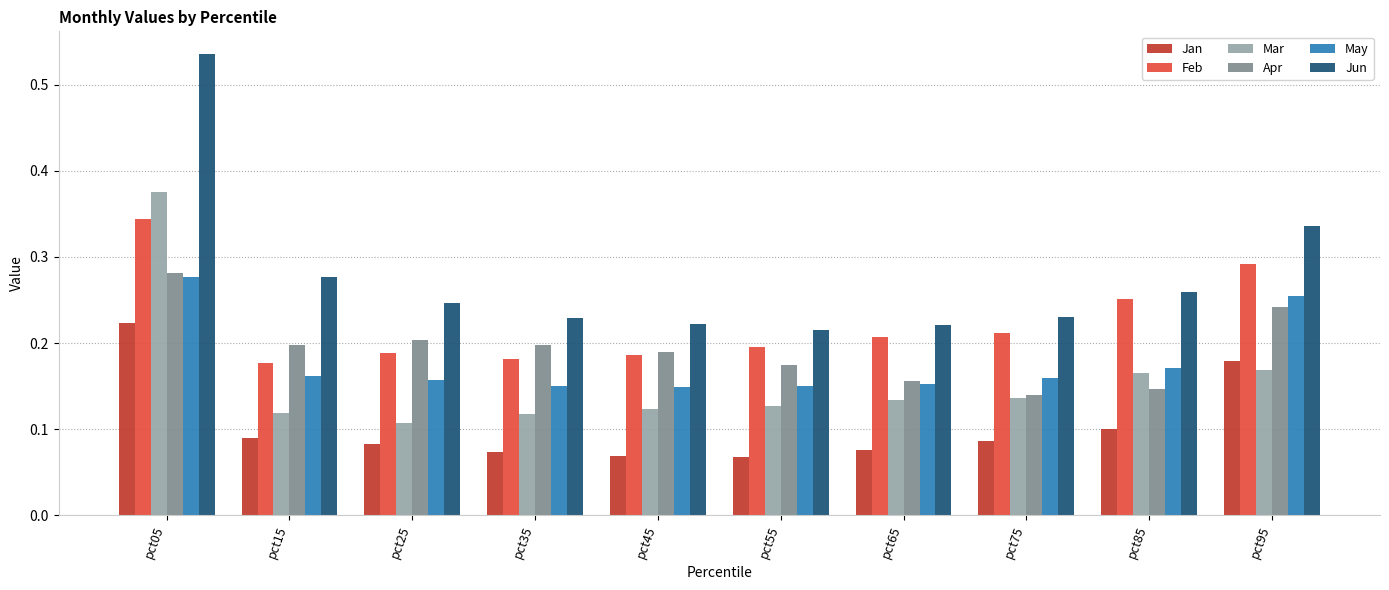

Count the number of data series in this chart.

6